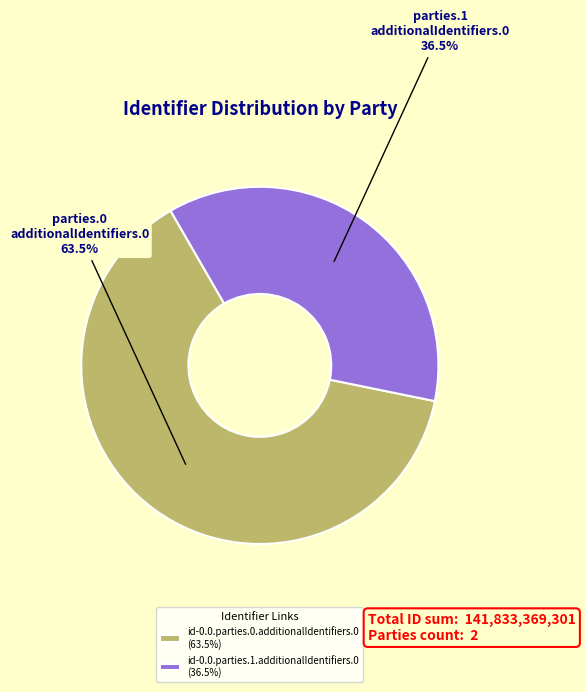

Approximately how many times larger is the value at id-0.0.parties.0.additionalIdentifiers.0 (63.5%) compared to id-0.0.parties.1.additionalIdentifiers.0 (36.5%)?

1.7